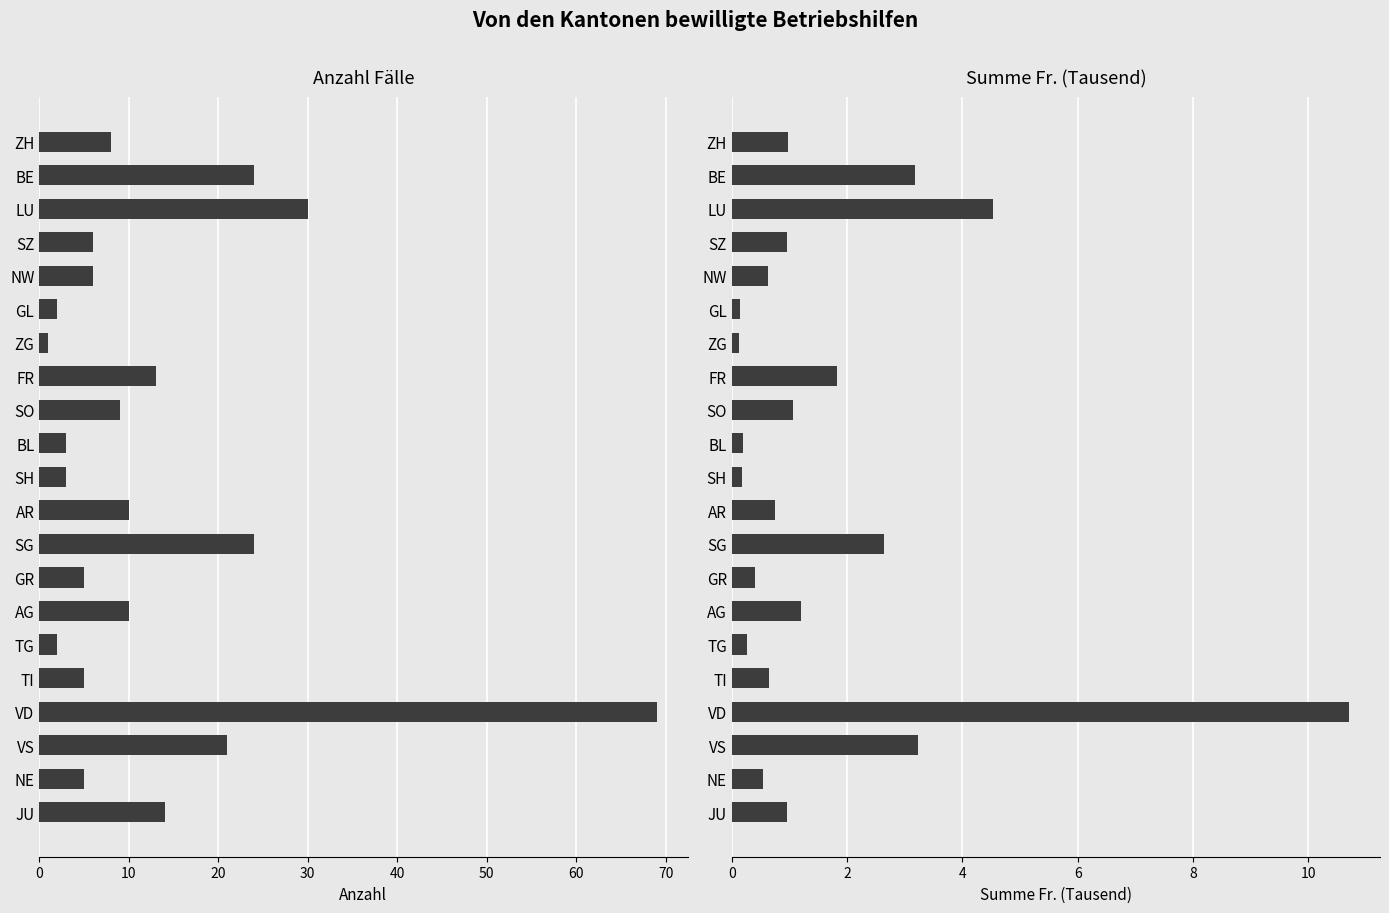

What is the lowest value of the Anzahl series?

1.0